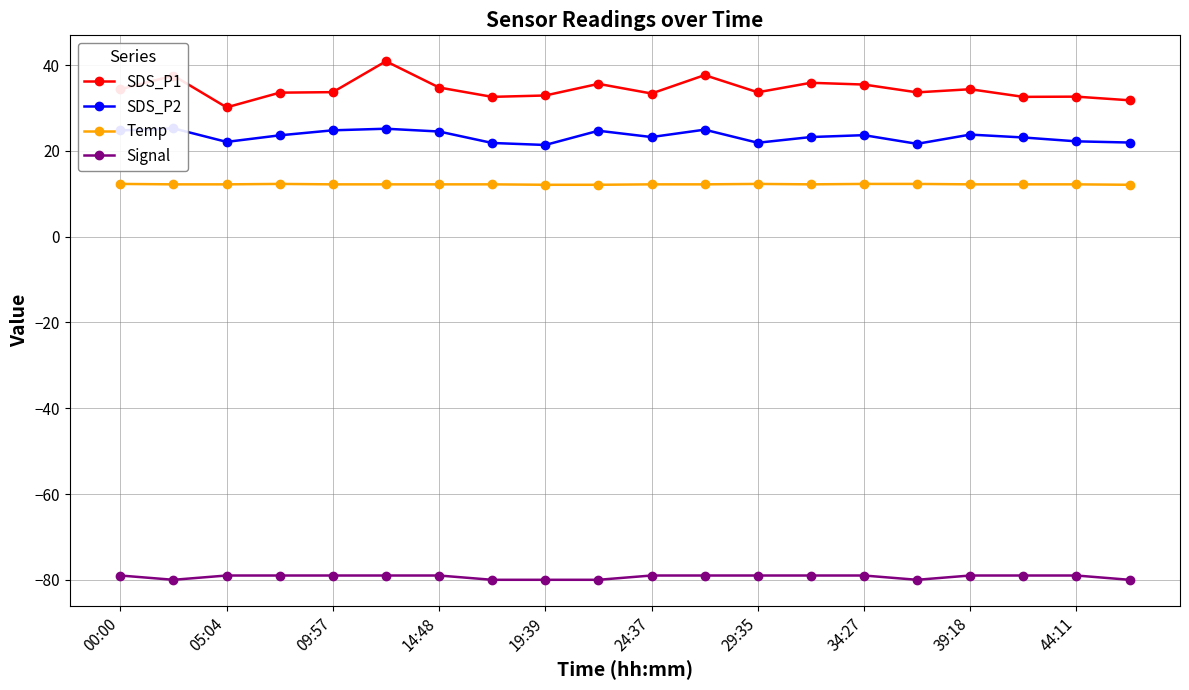

List the series in order of their peak value, highest first.

SDS_P1, SDS_P2, Temp, Signal